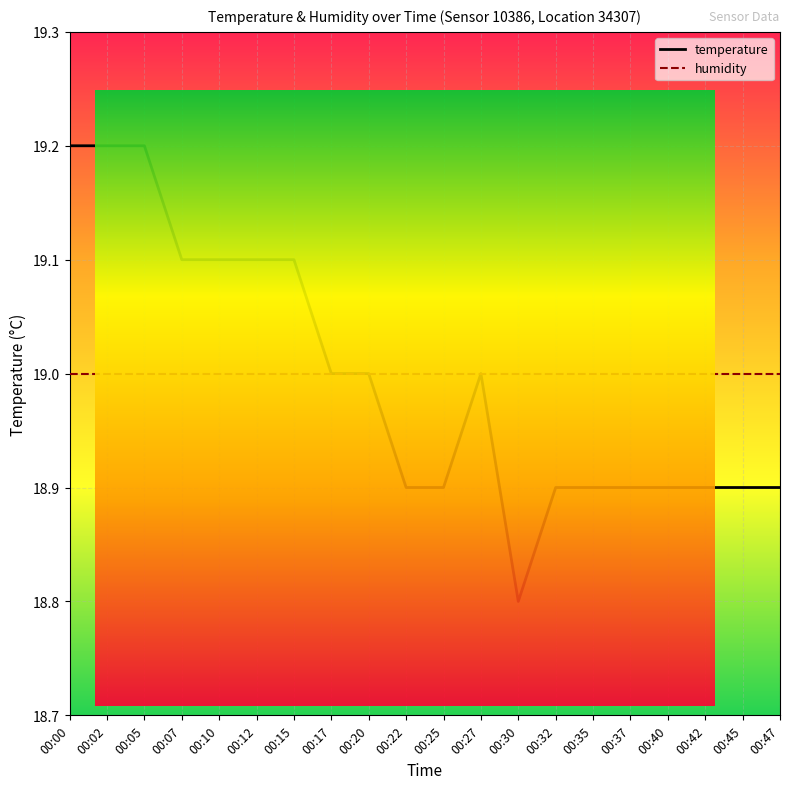

What is the average value of the temperature series?

19.0